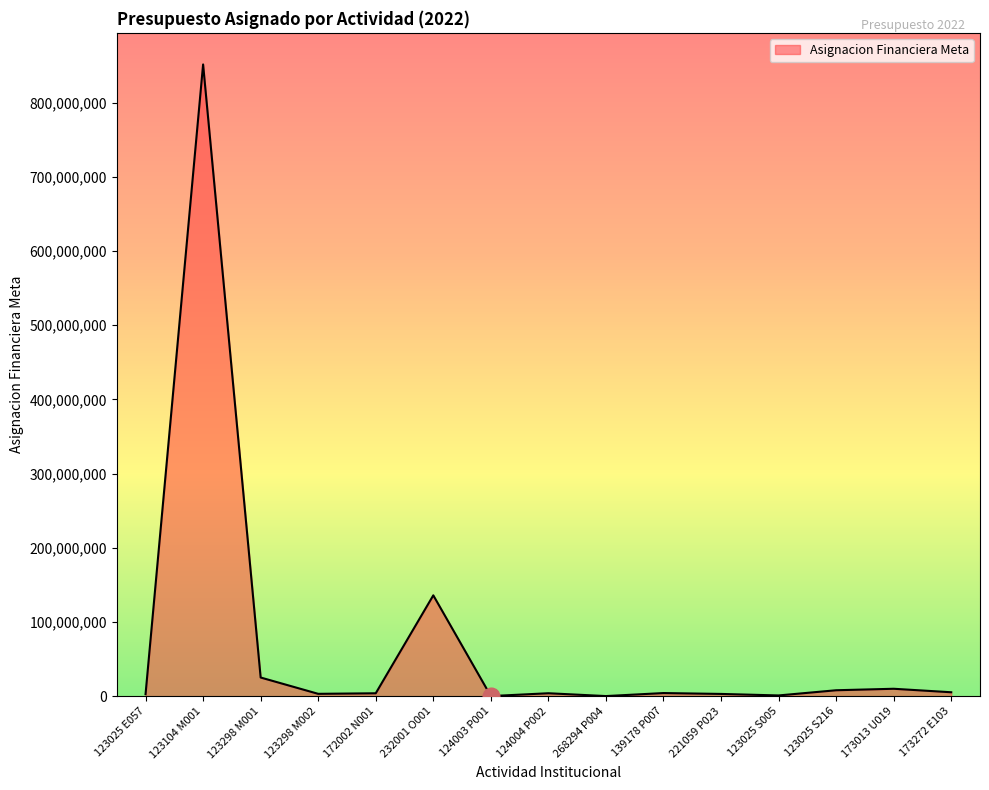

Where is the data nearest to the value 425789284?

232001 O001